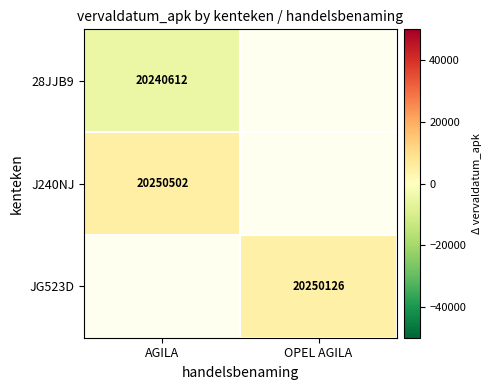

The value of JG523D at OPEL AGILA is 28939725. True or false?

False